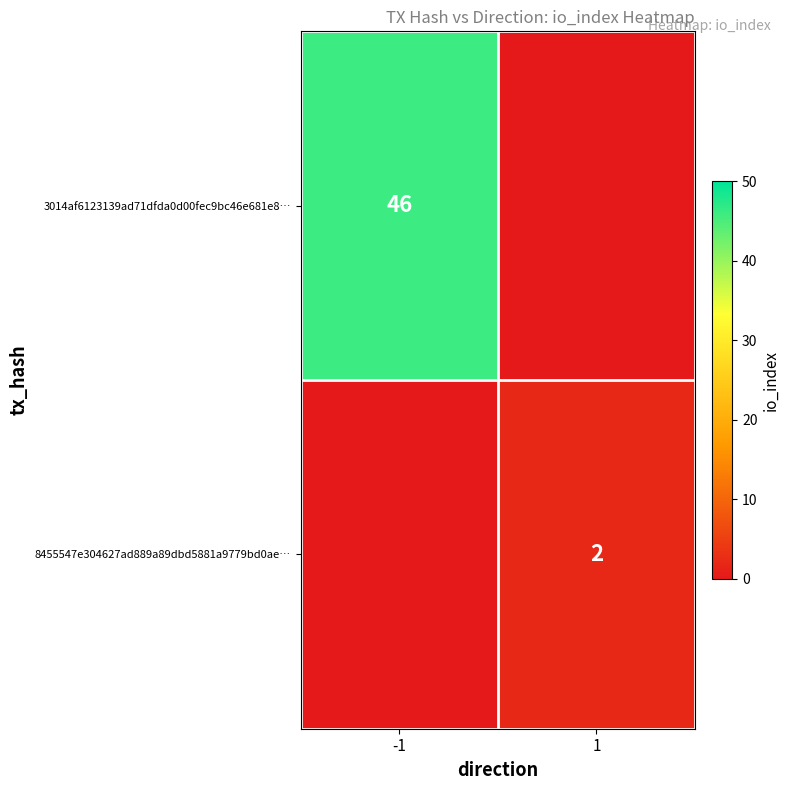

At how many categories does at least one series exceed 24?

1